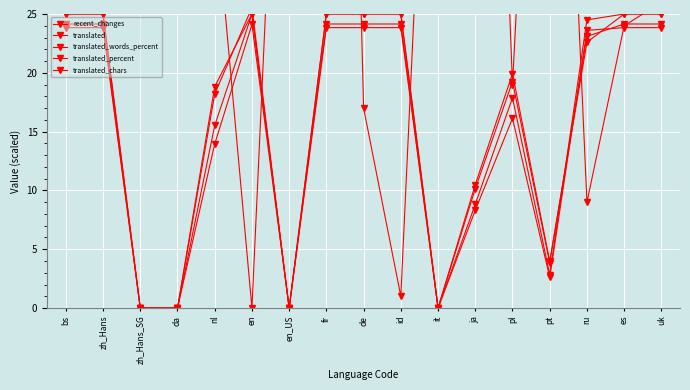

Which series changed the most between zh_Hans and fr?

recent_changes